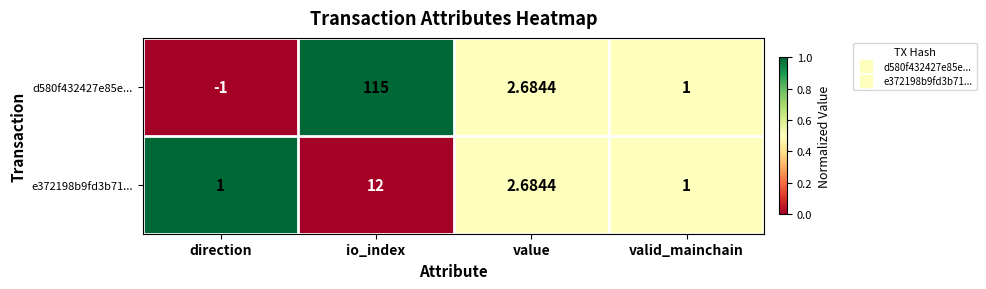

At which label is d580f432427e85e... closest to 57?

value